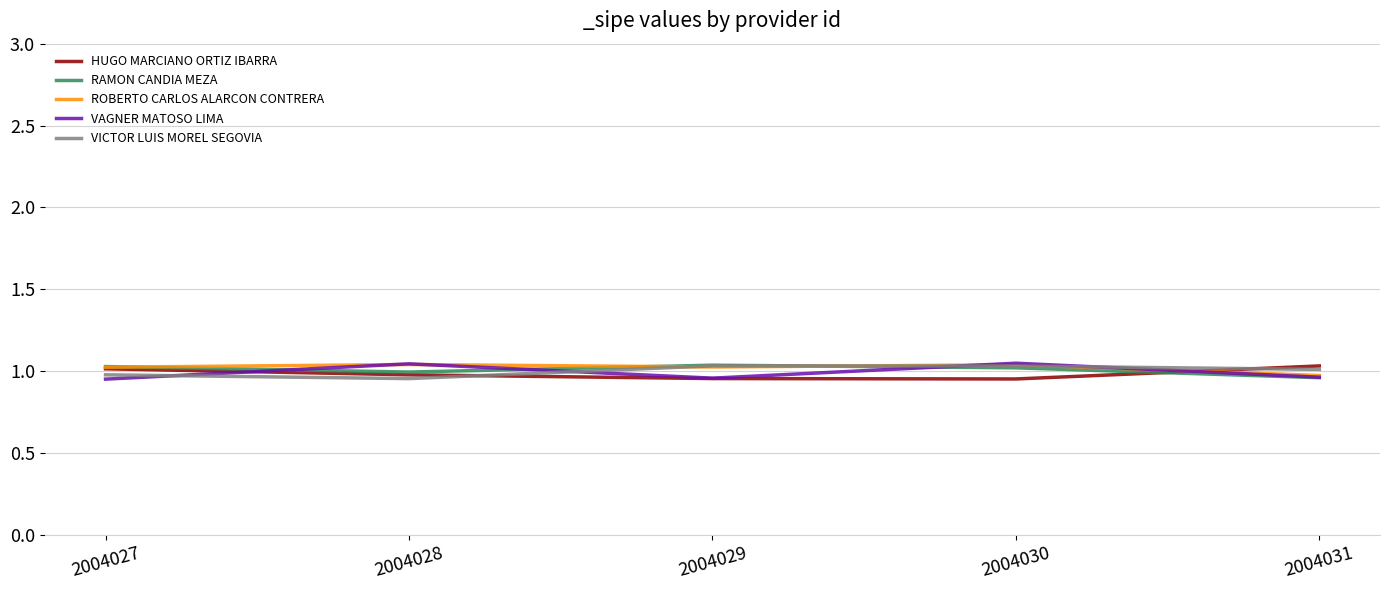

Rank the categories by ROBERTO CARLOS ALARCON CONTRERA value from highest to lowest.

2004028, 2004030, 2004029, 2004027, 2004031